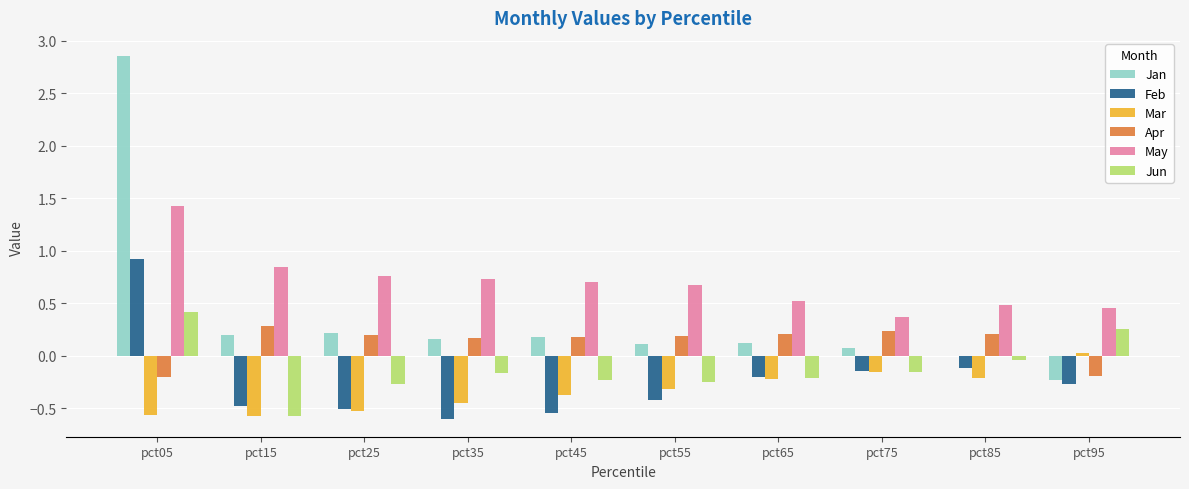

What is the sum of all Jan values?

3.7